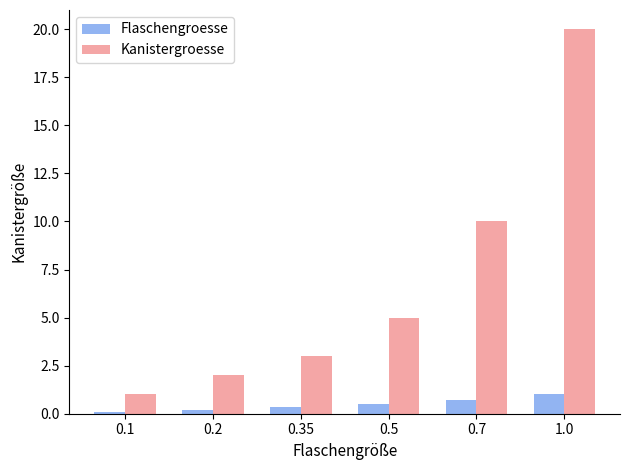

At which category is the sum across all series the highest?

1.0